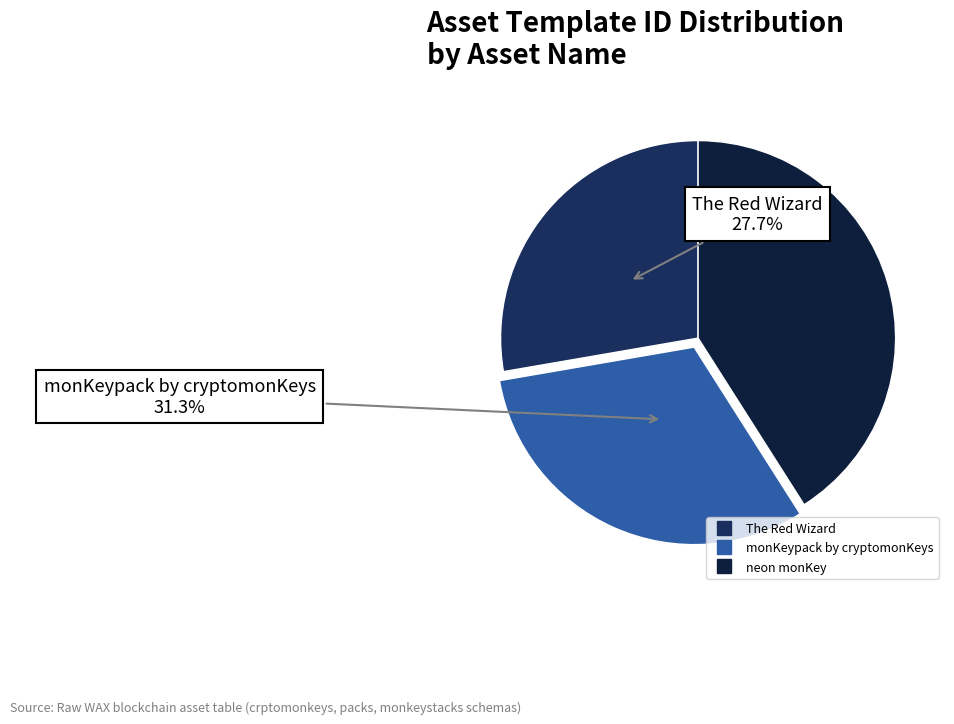

Which slice is the largest?

neon monKey